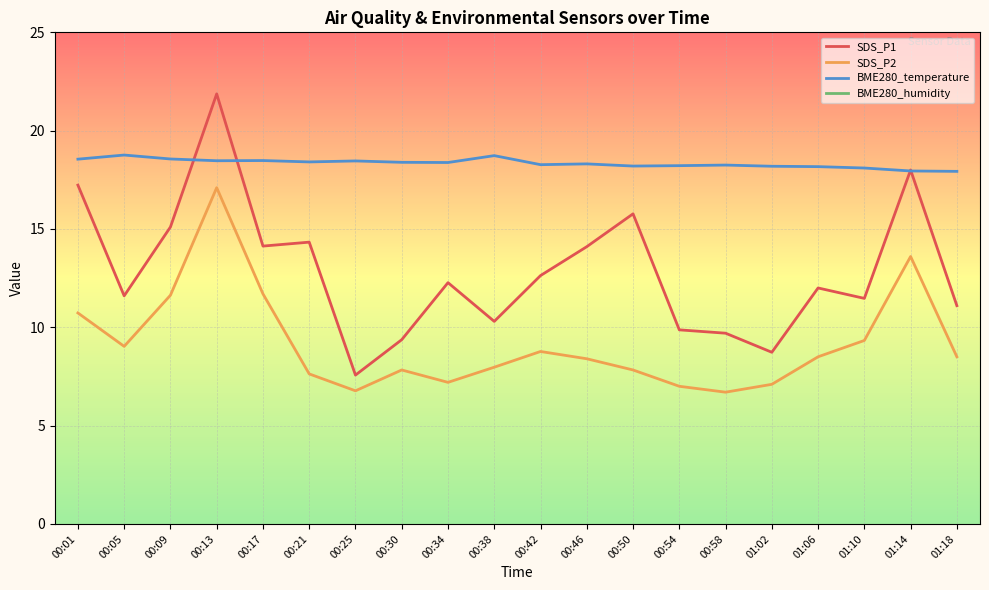

How many data points in BME280_humidity are above 55?

19